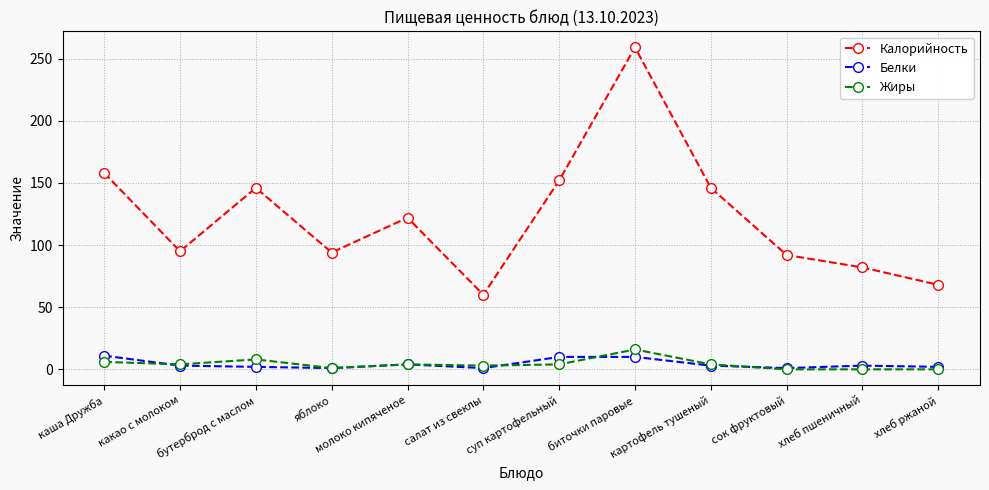

Is it true that Жиры equals 8 at бутерброд с маслом?

True